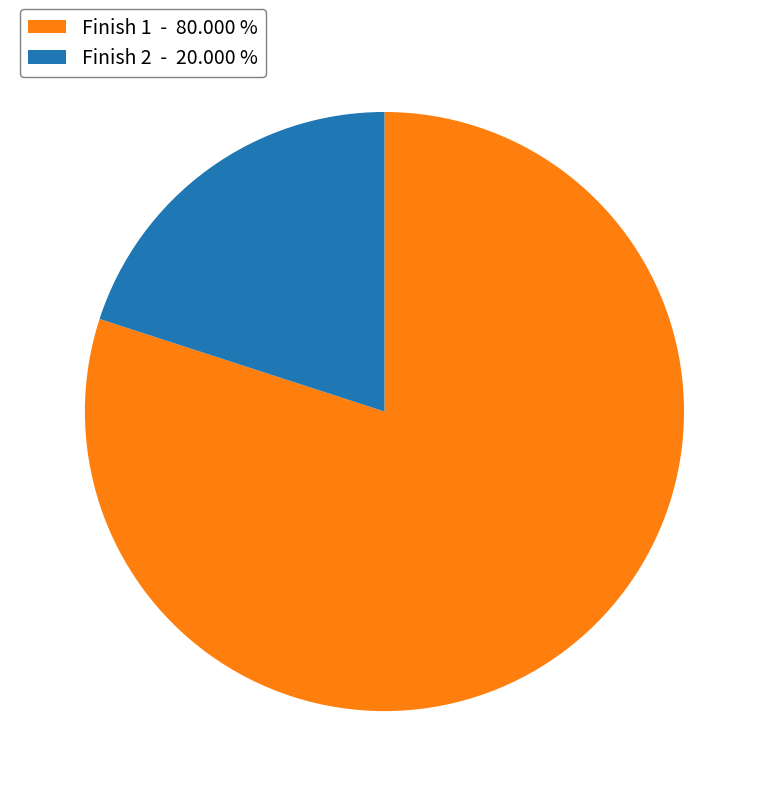

Rank the categories by value from highest to lowest.

Finish 1 - 80.000 %, Finish 2 - 20.000 %